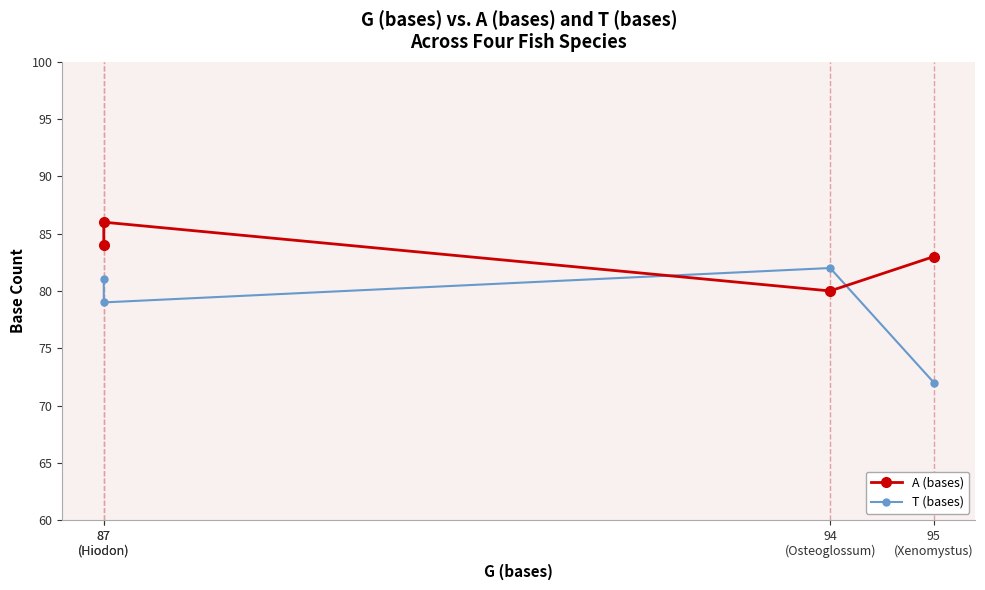

What is the difference between the T (bases) values at 94
(Osteoglossum) and 95
(Xenomystus)?

10